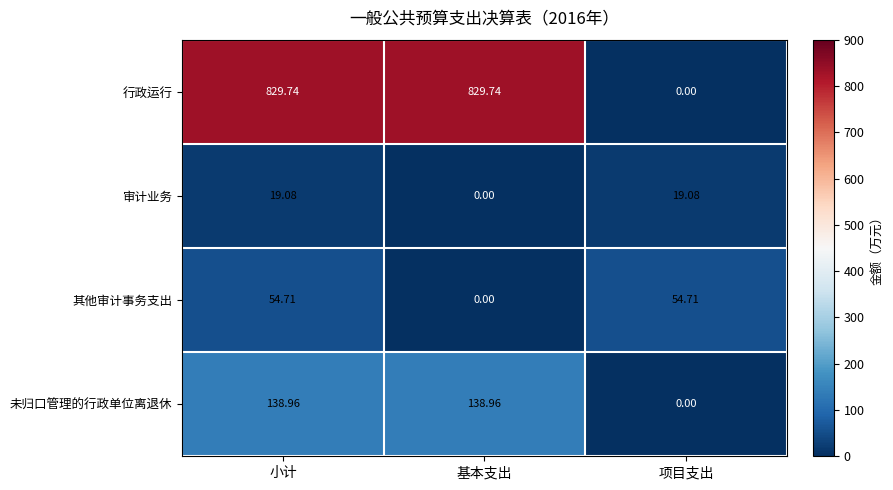

Which category has the lowest value in the 行政运行 series?

项目支出